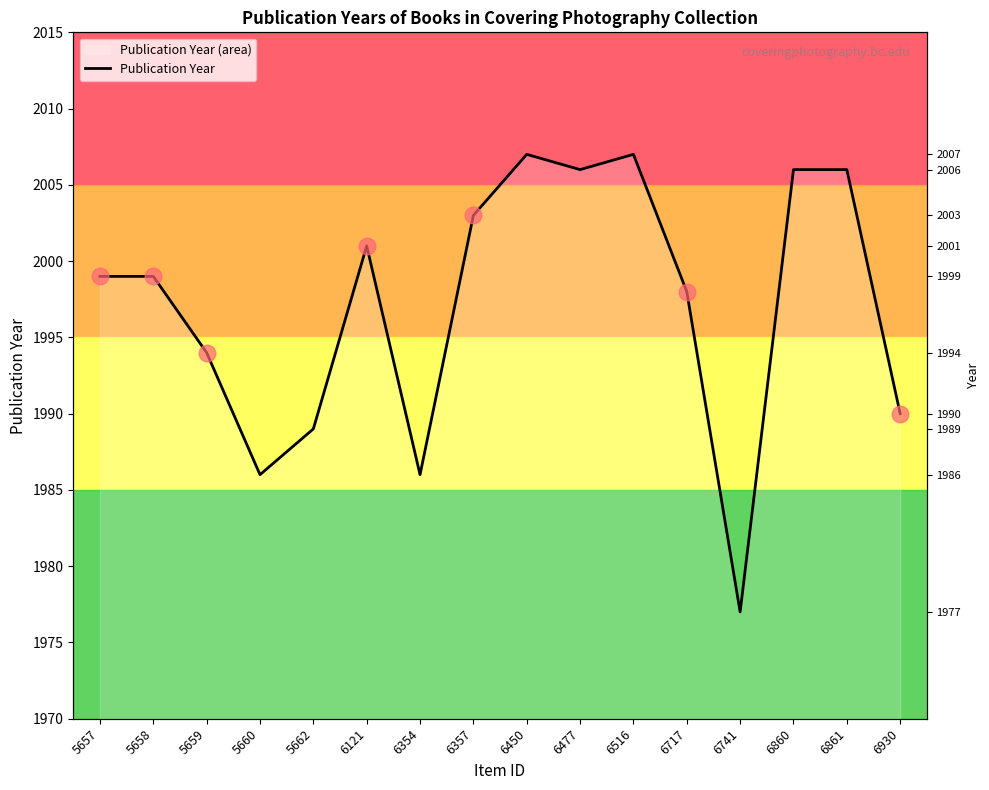

At which label does the data first exceed 1999?

6121